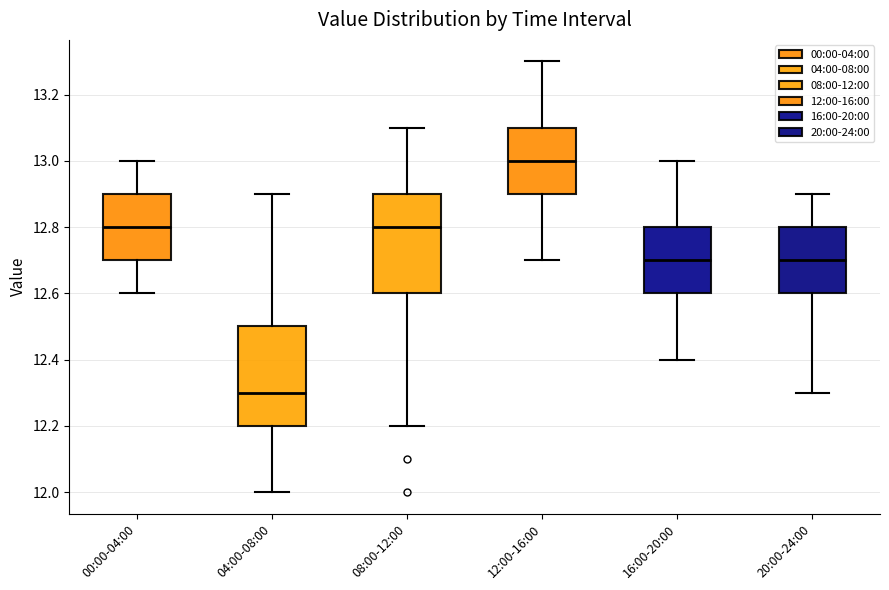

Reading left to right, read every box against the y-axis: the position of its median line, the range the box covers, and the ends of its whiskers. The values are not printed on the chart, so give them approximately, as read against the axis.

00:00-04:00: median 12.8, box 12.7 to 12.9, whiskers 12.6 to 13.0
04:00-08:00: median 12.3, box 12.2 to 12.5, whiskers 12.0 to 12.9
08:00-12:00: median 12.8, box 12.6 to 12.9, whiskers 12.2 to 13.1
12:00-16:00: median 13.0, box 12.9 to 13.1, whiskers 12.7 to 13.3
16:00-20:00: median 12.7, box 12.6 to 12.8, whiskers 12.4 to 13.0
20:00-24:00: median 12.7, box 12.6 to 12.8, whiskers 12.3 to 12.9